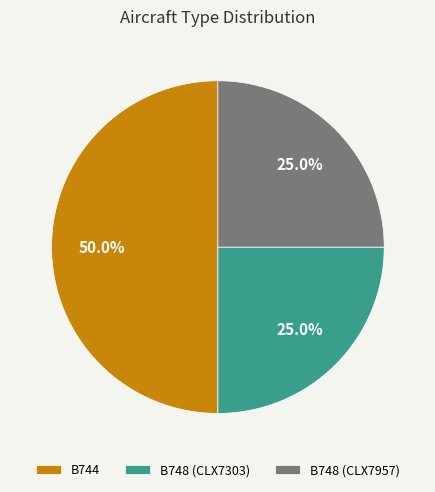

Approximately how many times larger is the value at B748 (CLX7957) compared to B744?

0.5